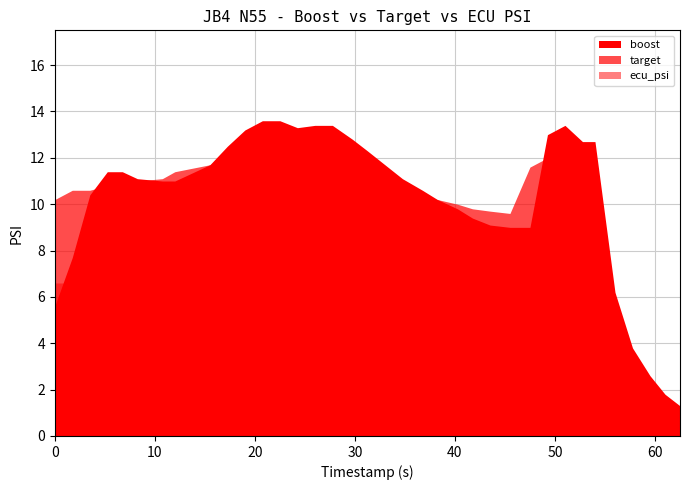

Which series changed the most between 3.5 and 43.5?

boost